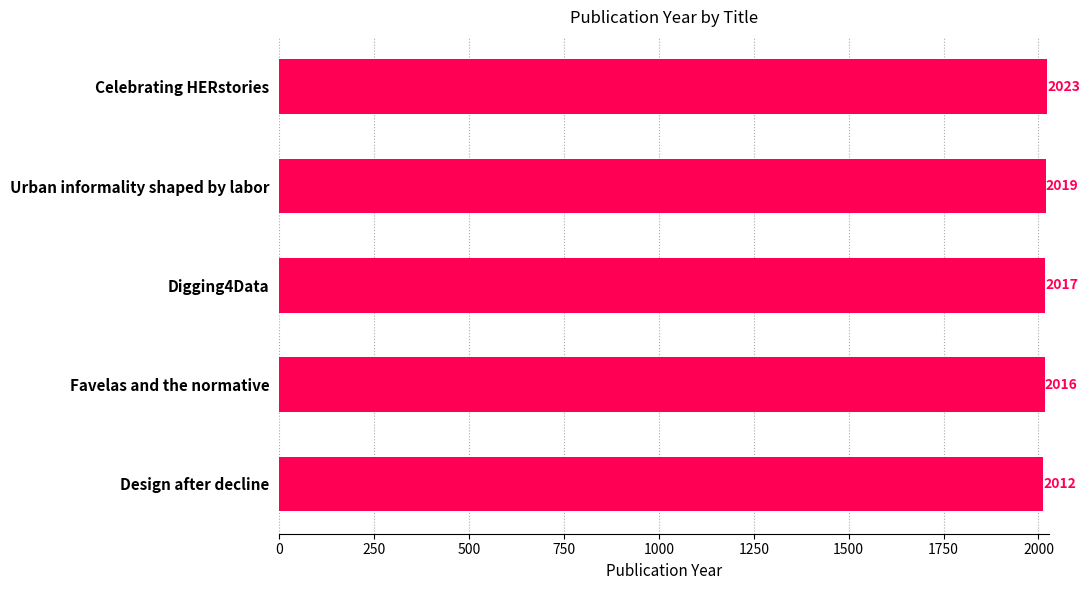

How many data points does each series have?

5